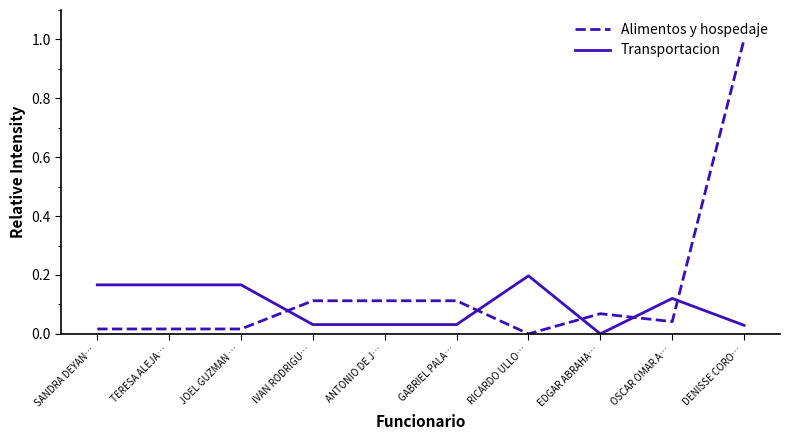

What is the difference between the maximum and minimum values in the Alimentos y hospedaje series?

1.0